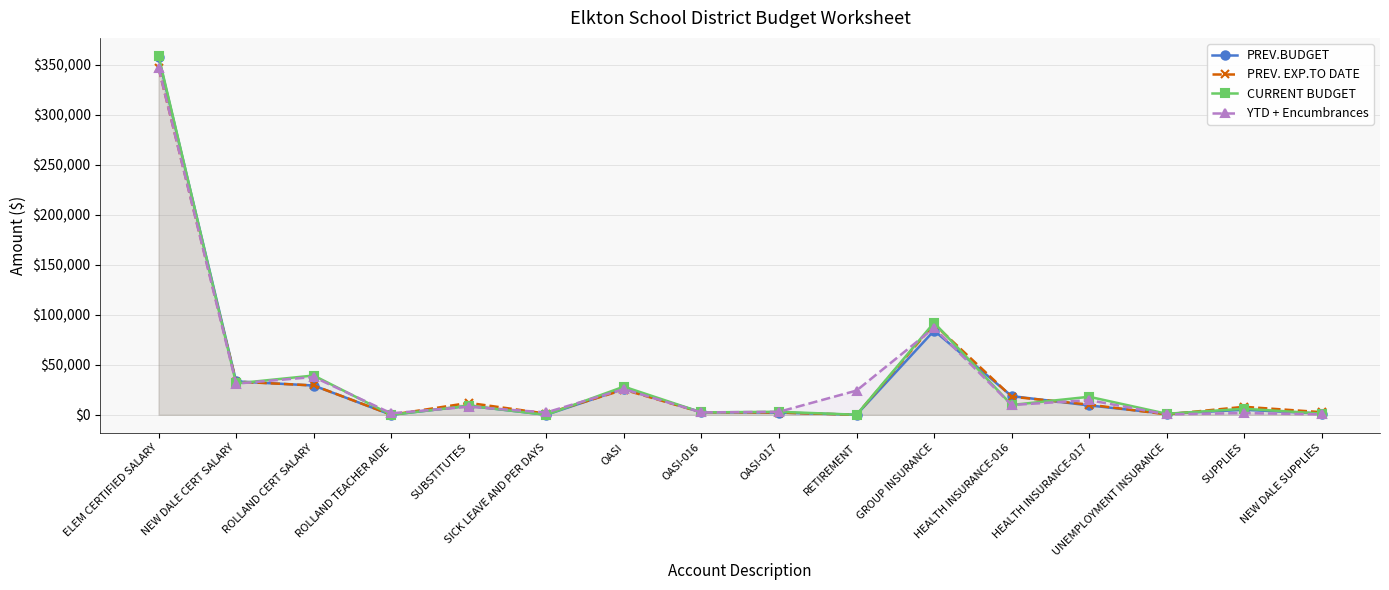

Is the value of PREV.BUDGET at RETIREMENT greater than the value of YTD + Encumbrances at SICK LEAVE AND PER DAYS?

No